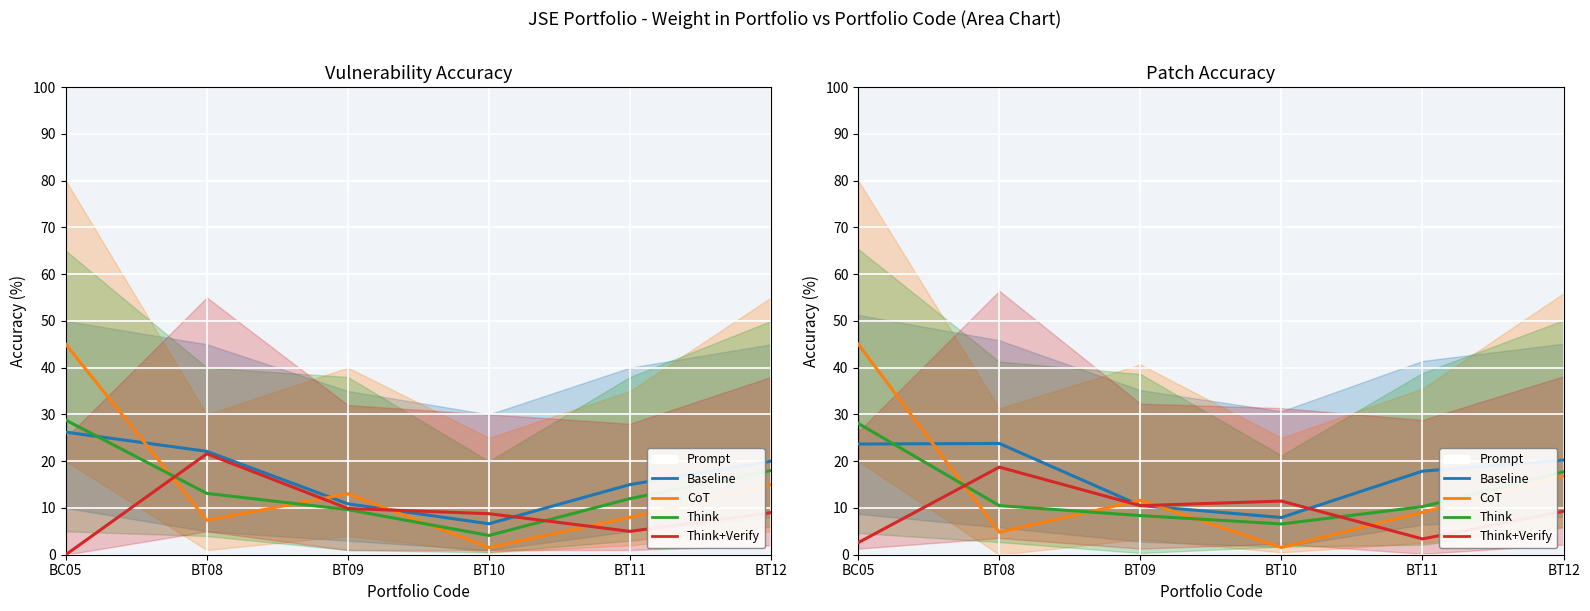

What is the label of the 5th point from the left?

BT11